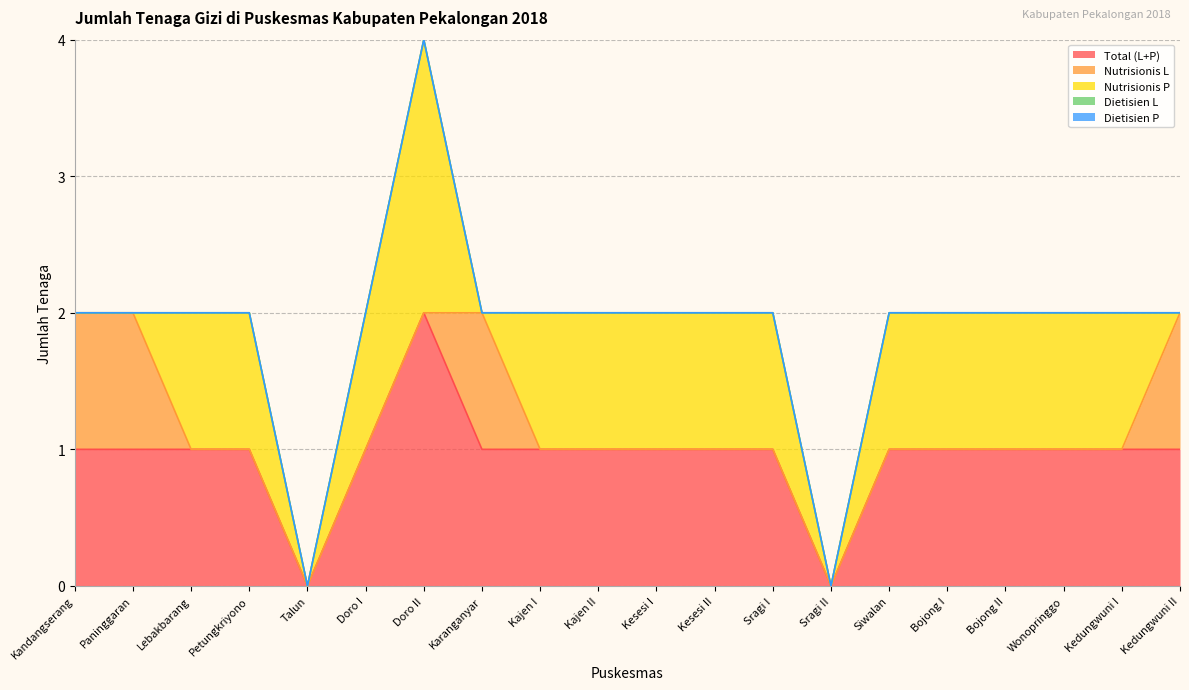

What is the label of the 8th point from the left?

Karanganyar